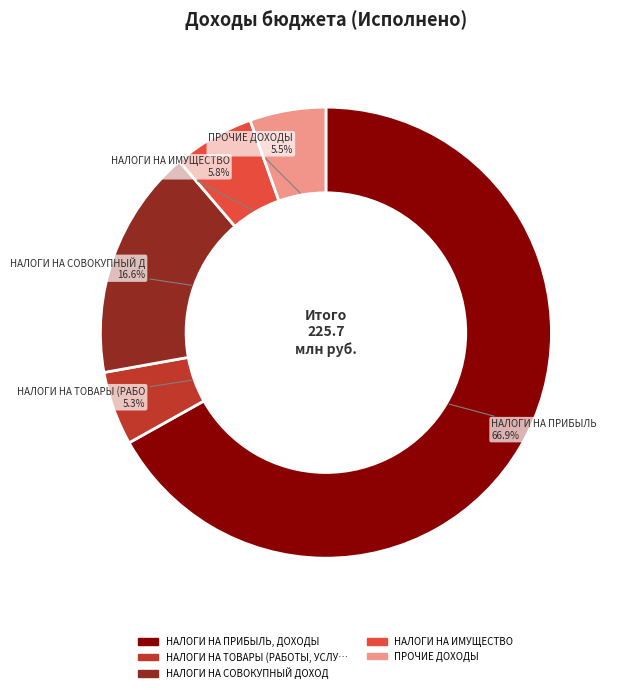

Is there a majority slice in this chart?

Yes